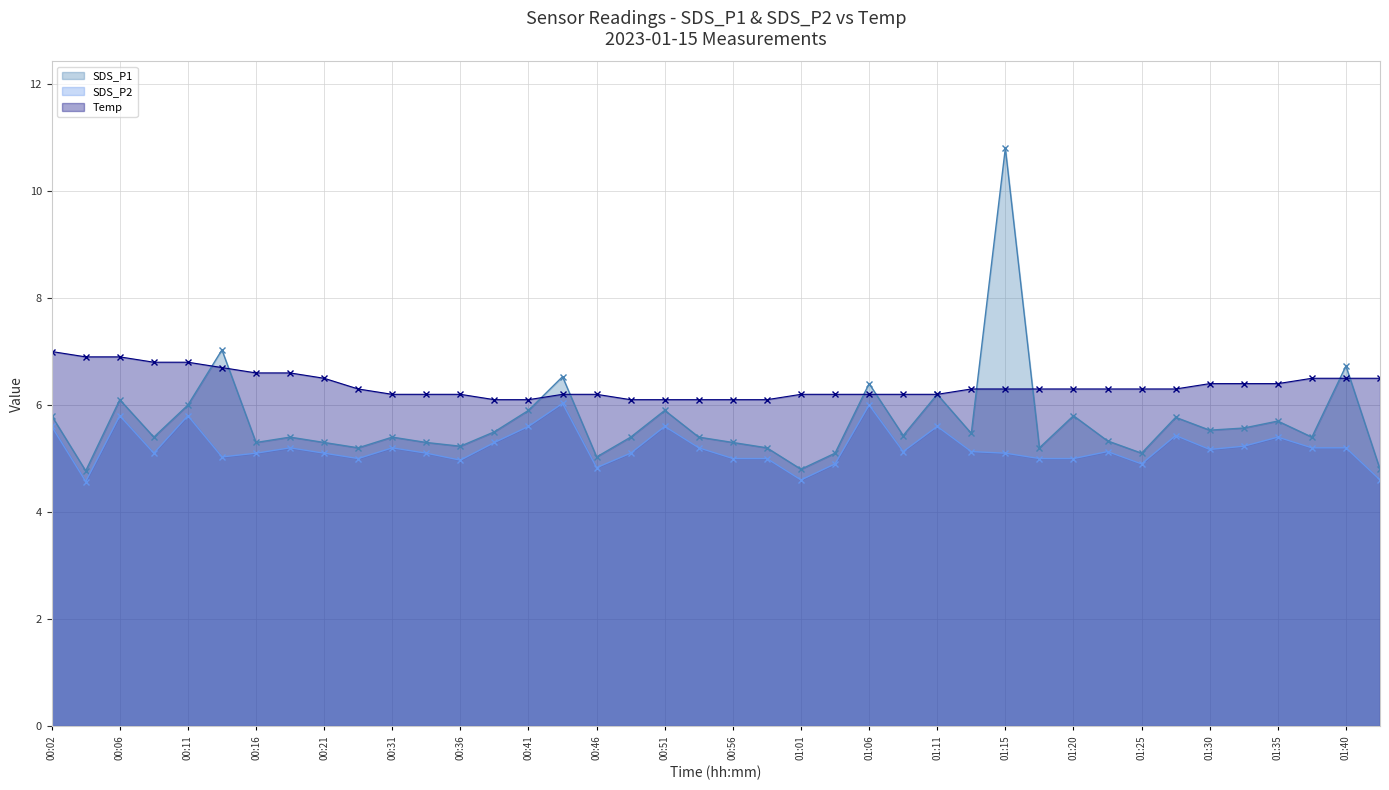

Between 00:31 and 00:36, which series saw the biggest shift?

SDS_P2 line